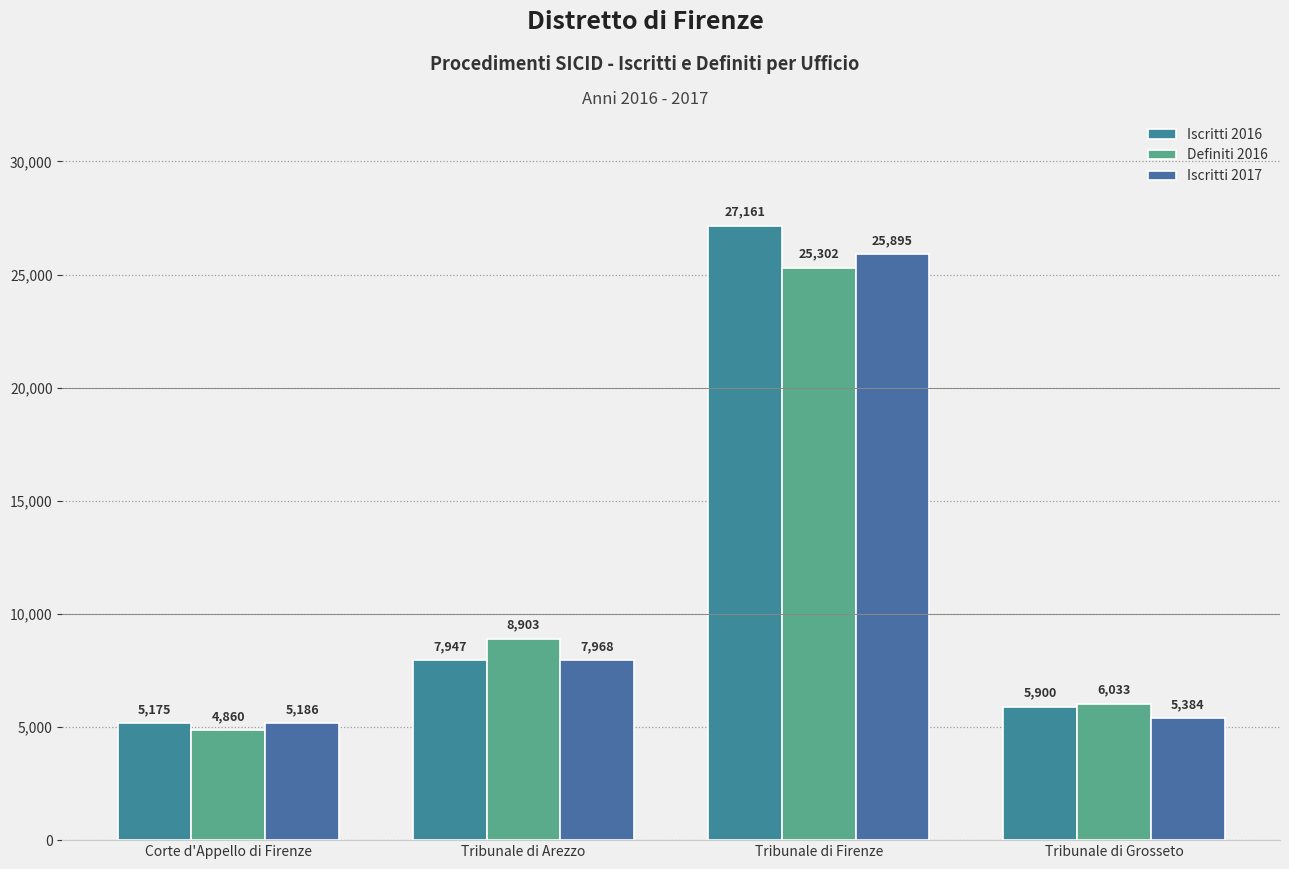

The value of Iscritti 2016 at Tribunale di Grosseto is 5900. True or false?

True